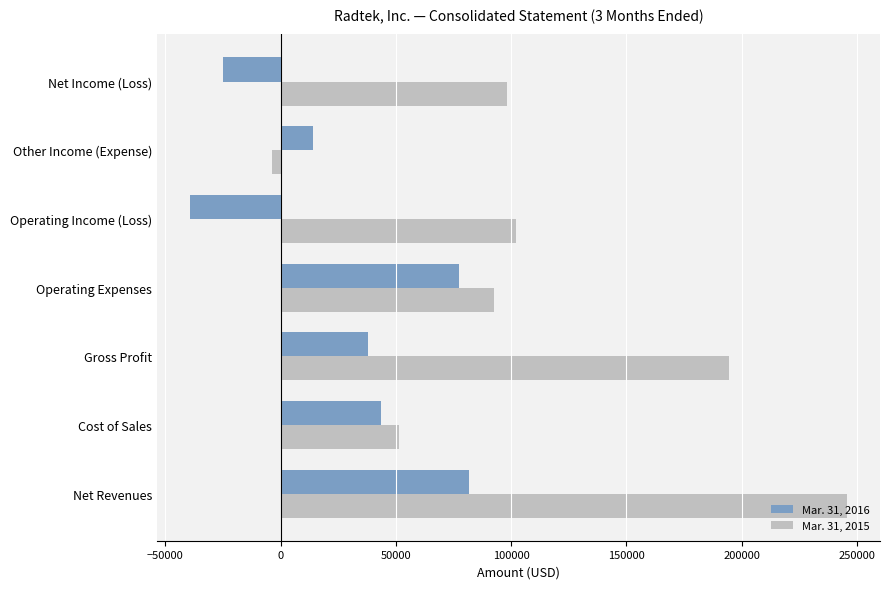

The value of Mar. 31, 2015 at Cost of Sales is 76452. True or false?

False